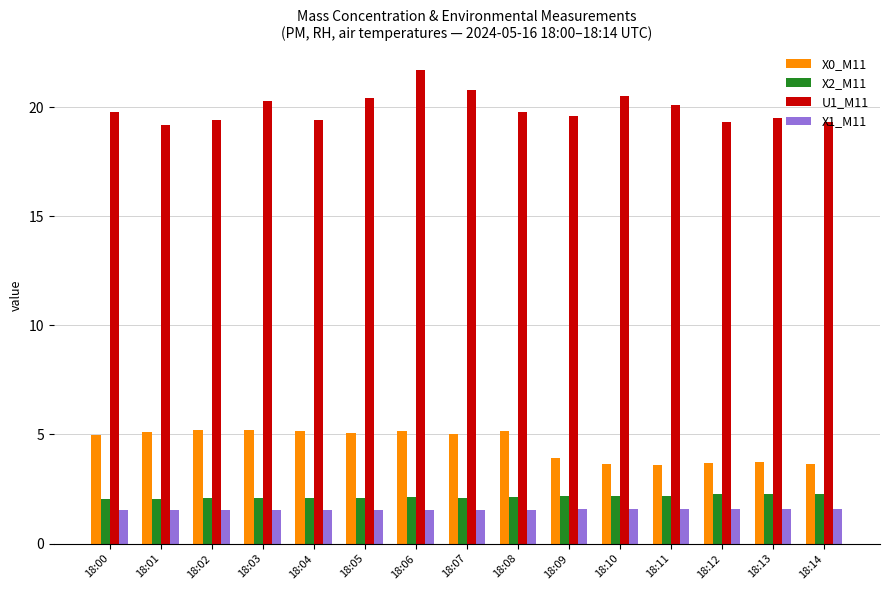

What value does the X2_M11 series have at 18:09?

2.2